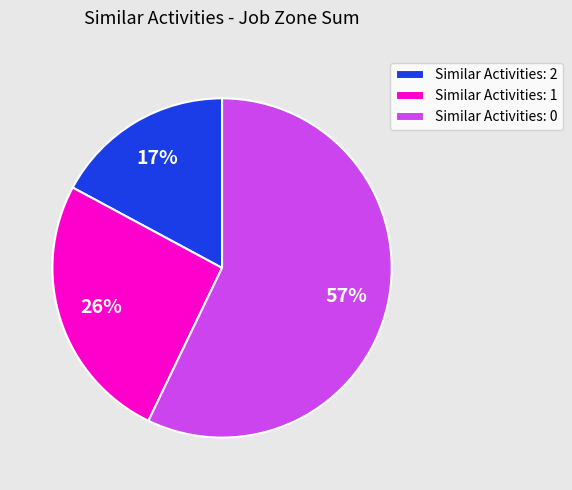

Rank the categories by value from lowest to highest.

Similar Activities: 2, Similar Activities: 1, Similar Activities: 0